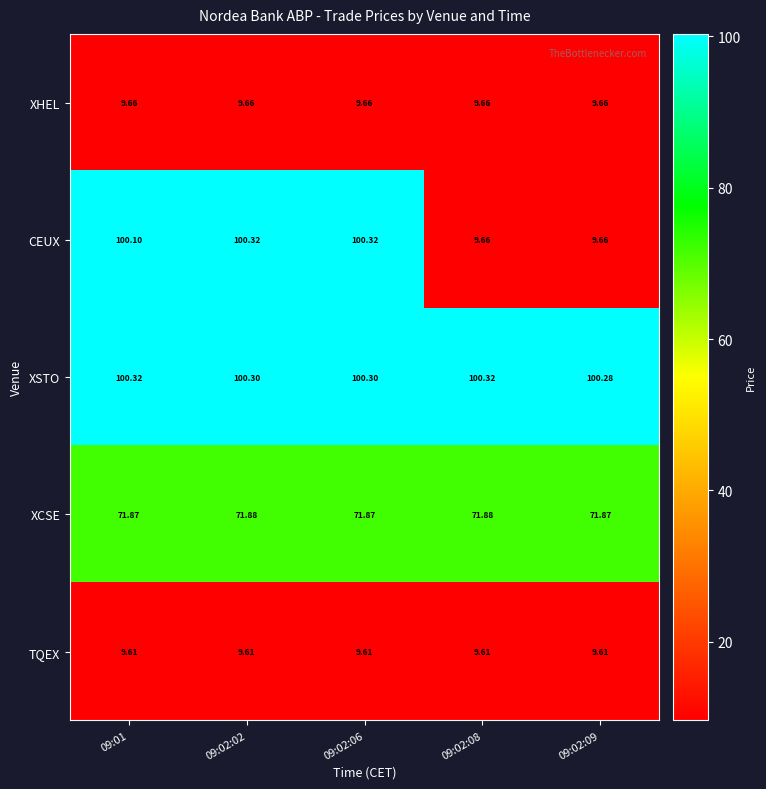

Is the value of XSTO at 09:01 greater than the value of XCSE at 09:02:08?

Yes